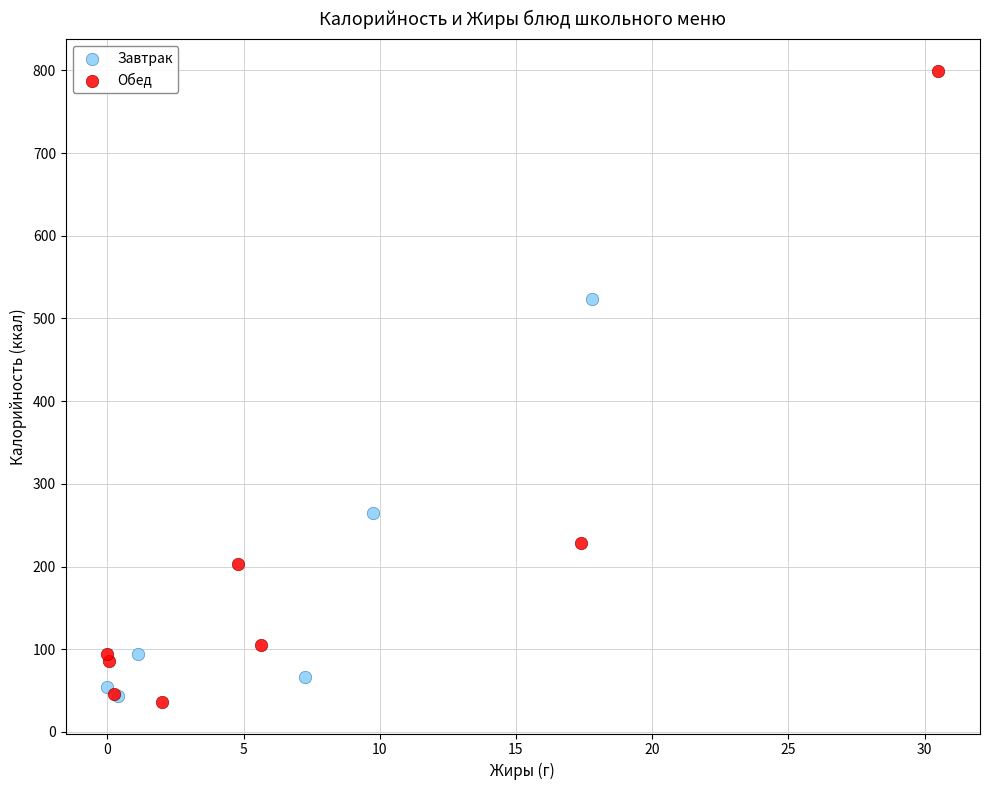

Which series reaches the maximum Y coordinate?

Обед